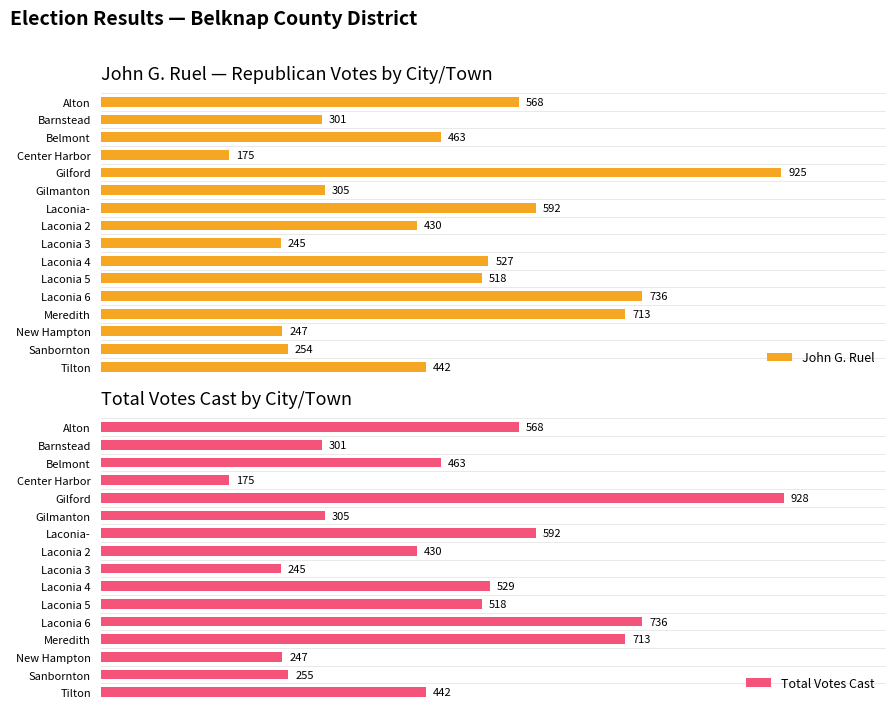

What is the difference between the Total Votes Cast values at Laconia 5 and Laconia 3?

273